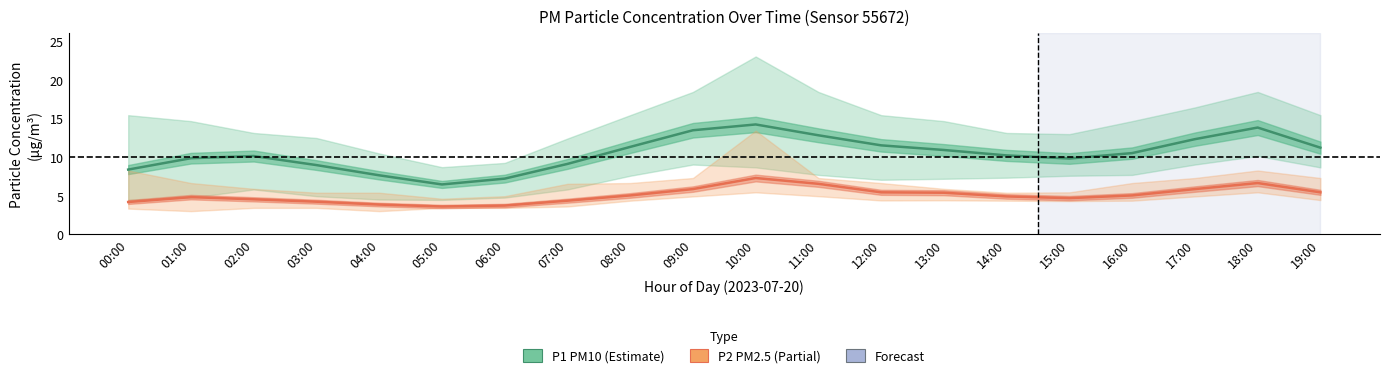

The P1 (PM10) series shows 12.3 at 17:00. True or false?

True